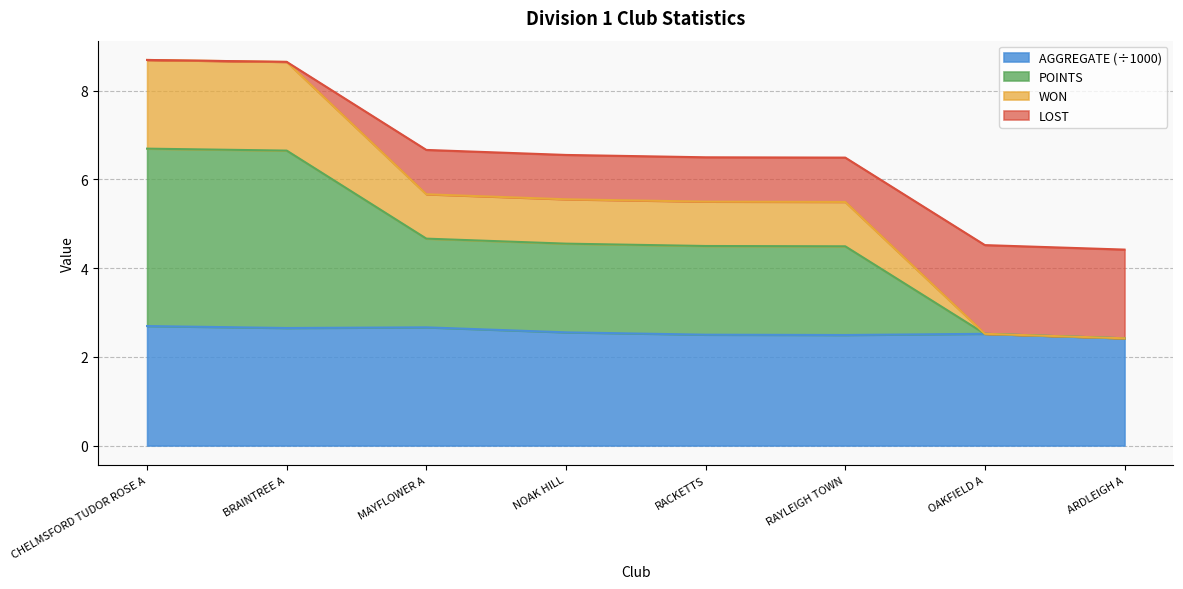

The AGGREGATE (÷1000) series shows 4.1 at ARDLEIGH A. True or false?

False